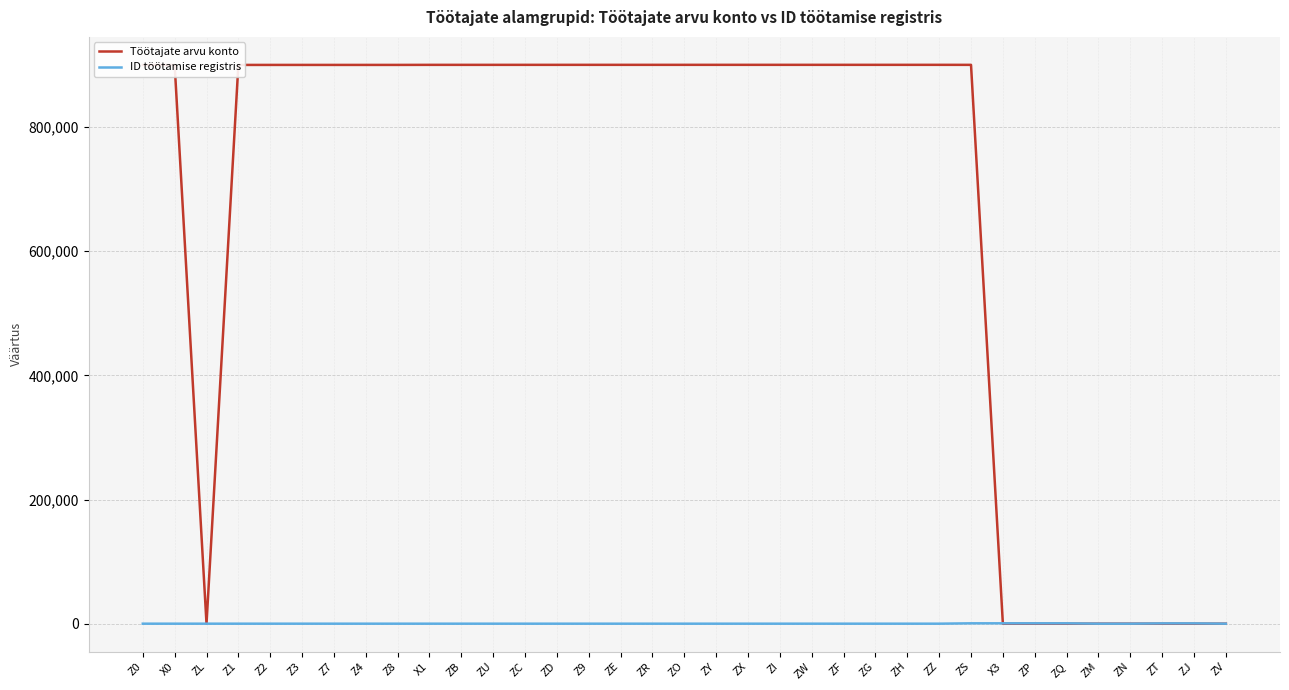

Is the value of Töötajate arvu konto at ZG greater than the value of ID töötamise registris at ZF?

Yes